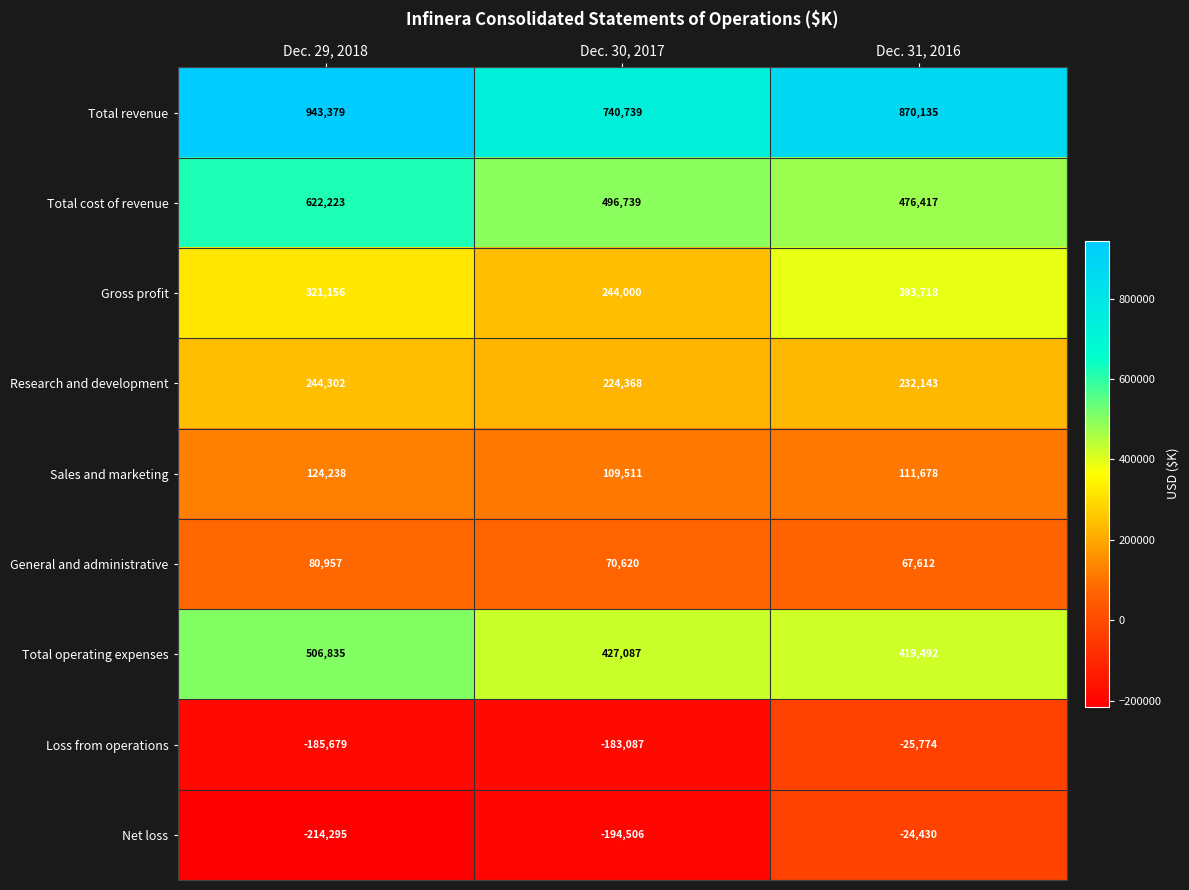

What is the sum of all Total cost of revenue values?

1595379